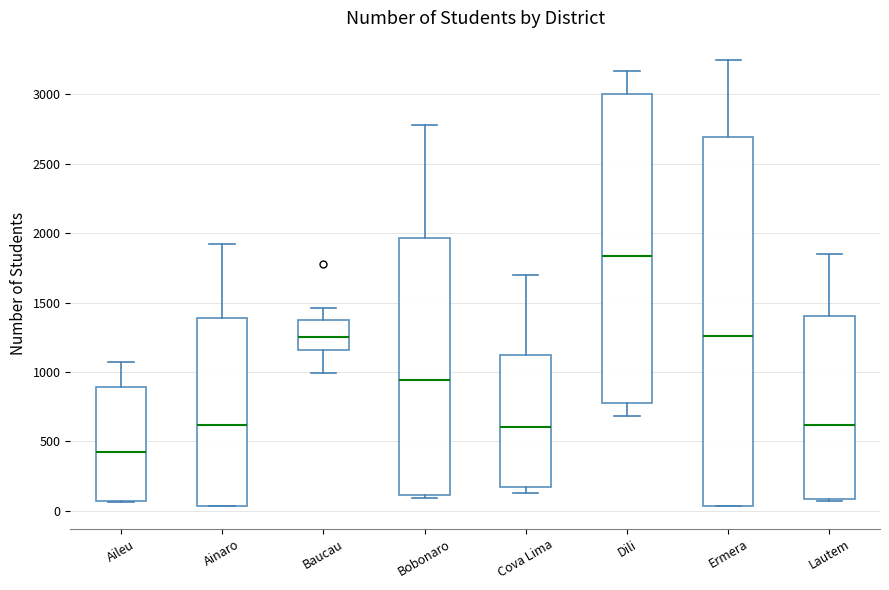

Comparing the boxes themselves (not the whiskers), which one is the tallest?

Ermera